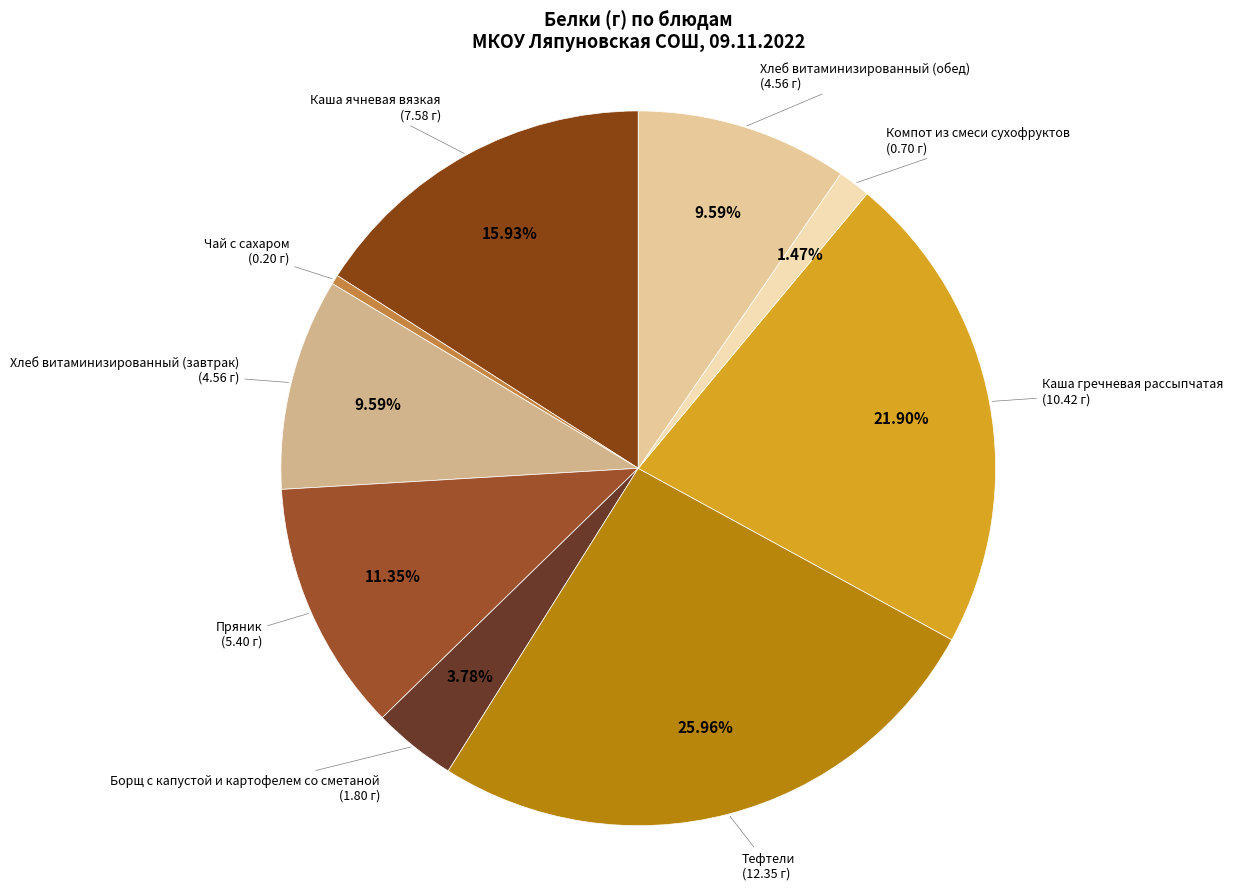

Which slice is the smallest?

Чай с сахаром